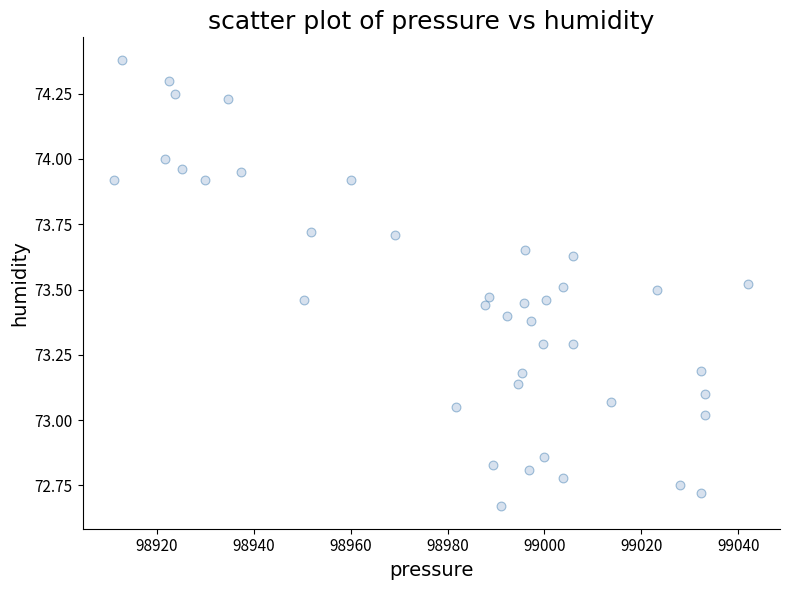

What is the range of Y values (max minus min)?

1.7